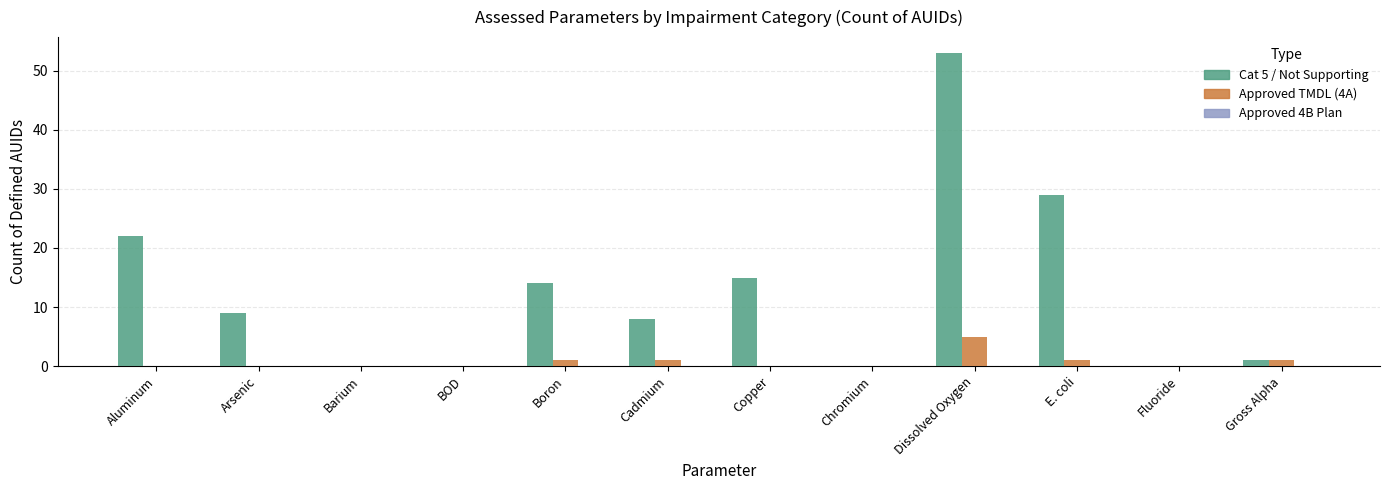

What is the maximum value shown in the chart?

53